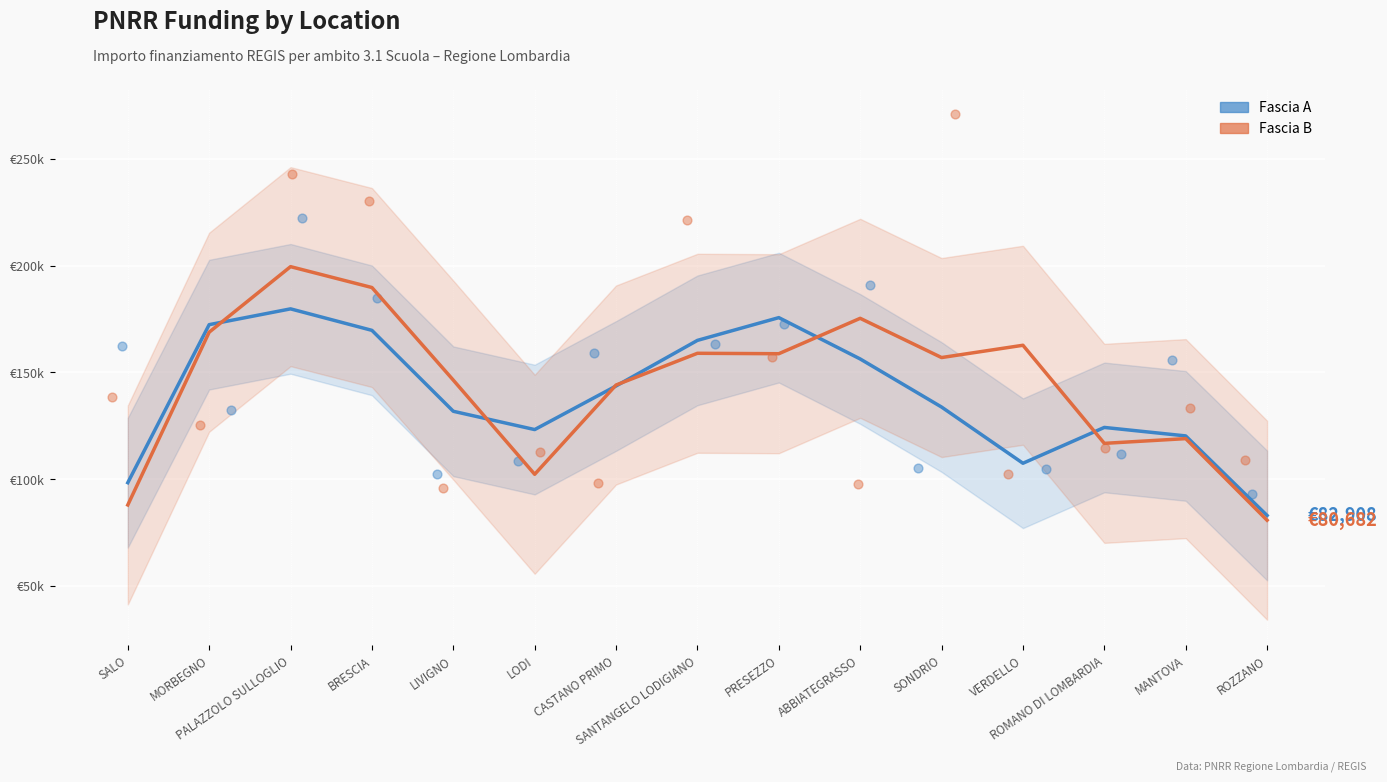

At which category is the sum across all series the highest?

PALAZZOLO SULLOGLIO